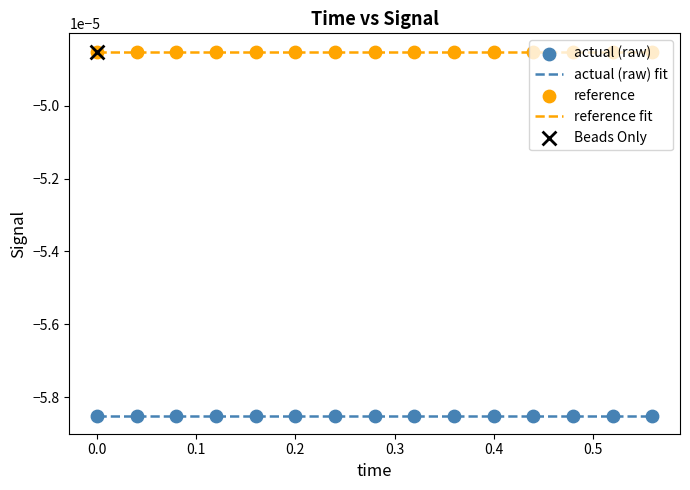

Which series has the largest total across all categories?

reference fit